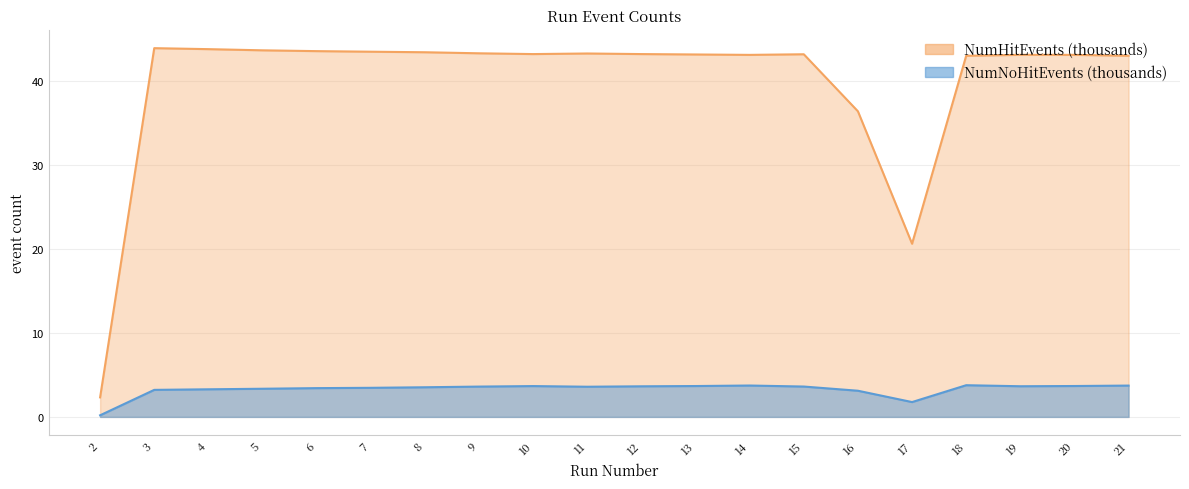

Which has a higher value, 12 or 5?

5